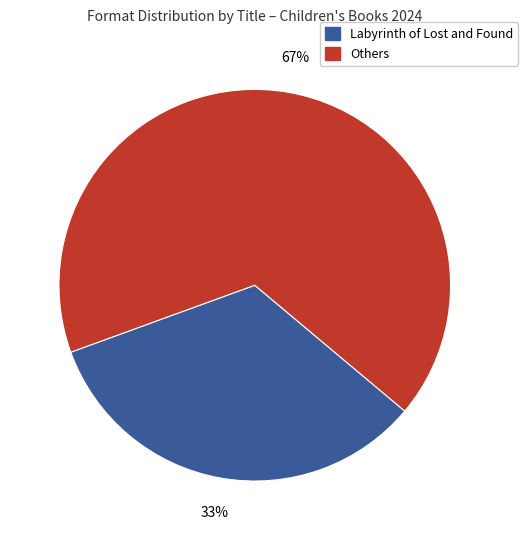

To the nearest percent, what is the combined percentage of Others and Labyrinth of Lost and Found?

100%